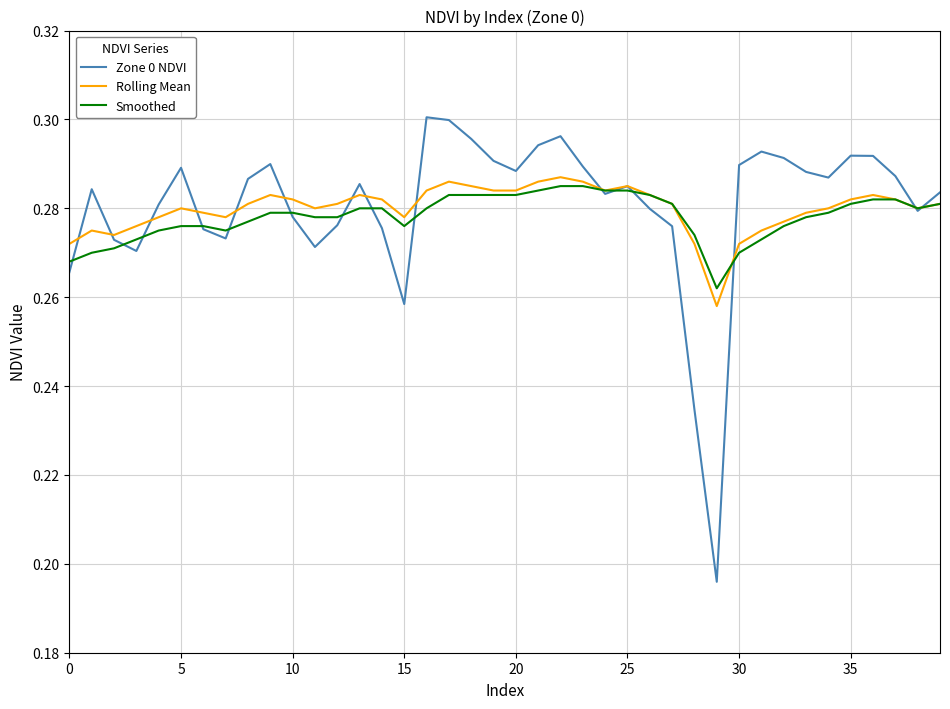

True or false: Zone 0 NDVI and Smoothed intersect in this chart.

True